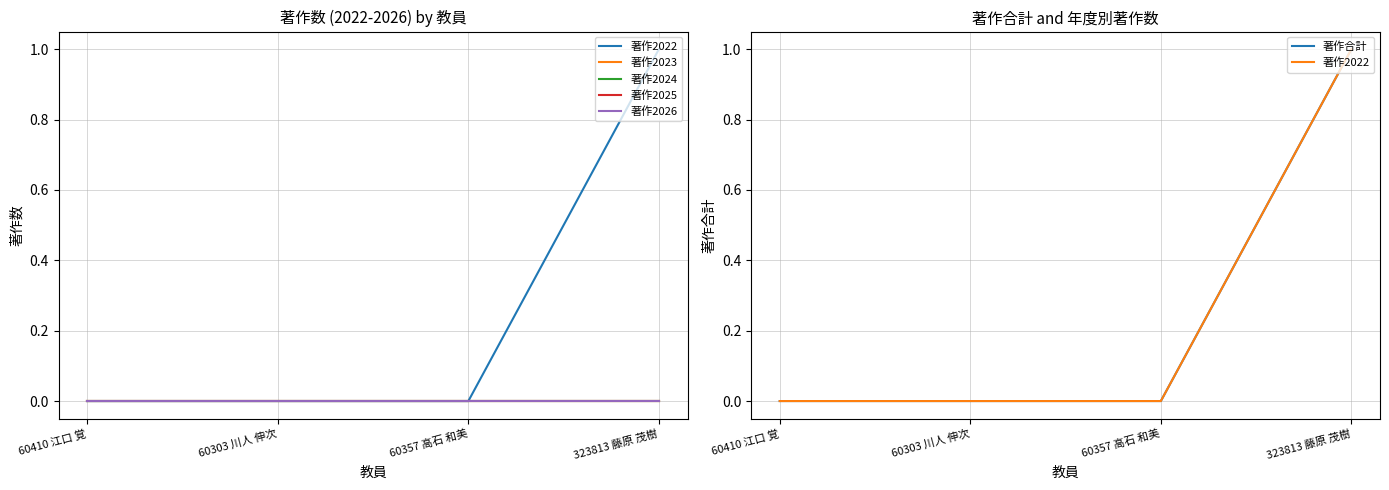

The value of 著作2026 at 60357 高石 和美 is 0. True or false?

True